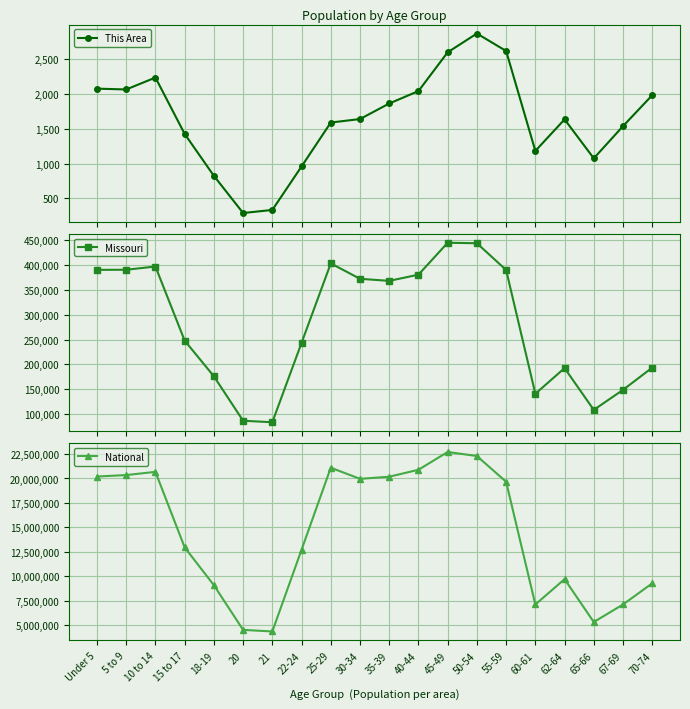

What is the approximate value of Missouri at 70-74, to the nearest 100?

193400